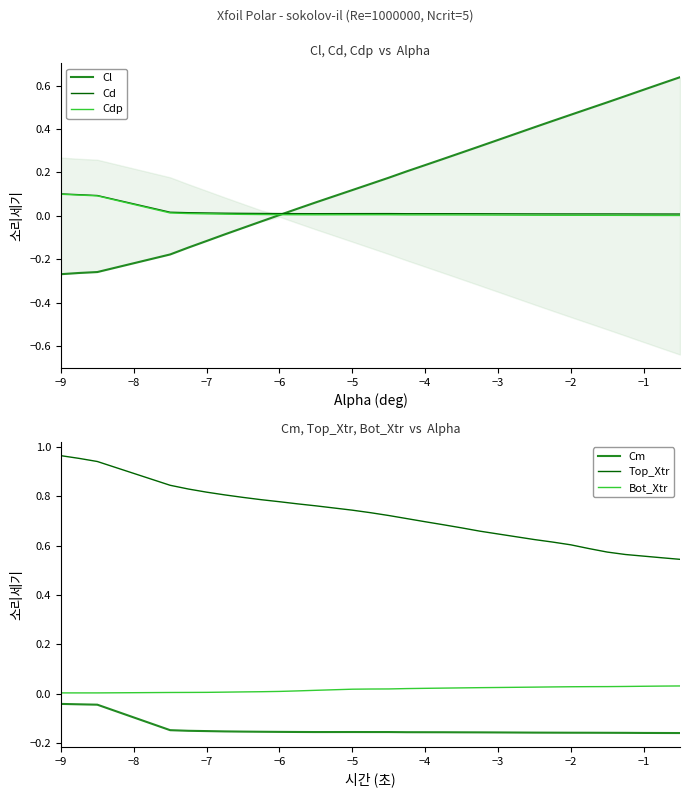

What is the difference between the maximum and minimum values in the Cl series?

0.9